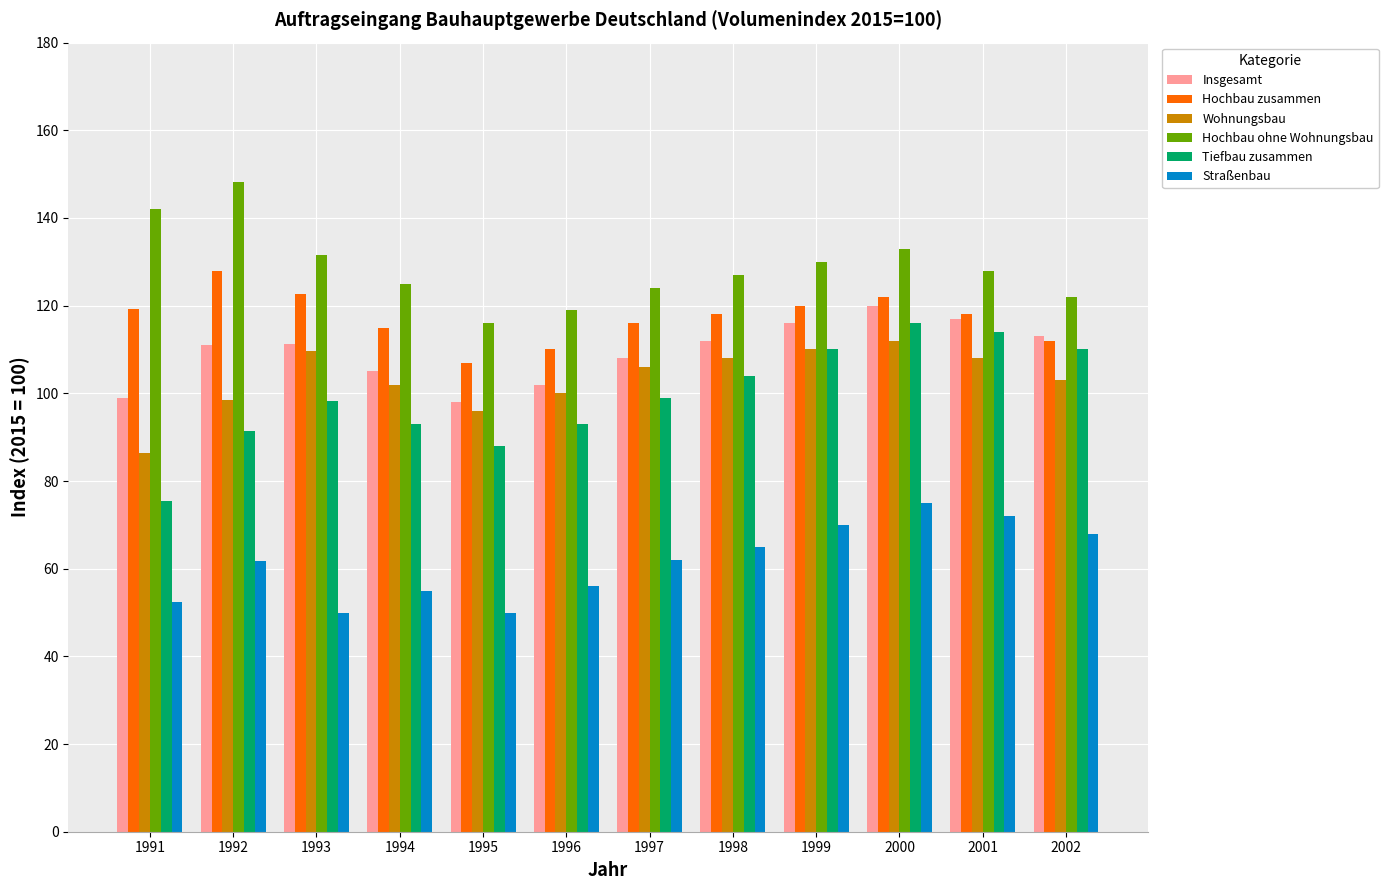

List the series in order of their peak value, lowest first.

Straßenbau, Wohnungsbau, Tiefbau zusammen, Insgesamt, Hochbau zusammen, Hochbau ohne Wohnungsbau